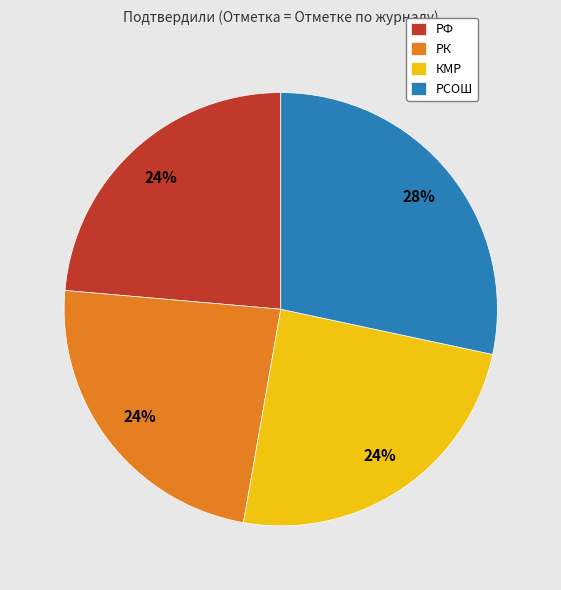

Is it true that КМР is 39% of the pie?

False